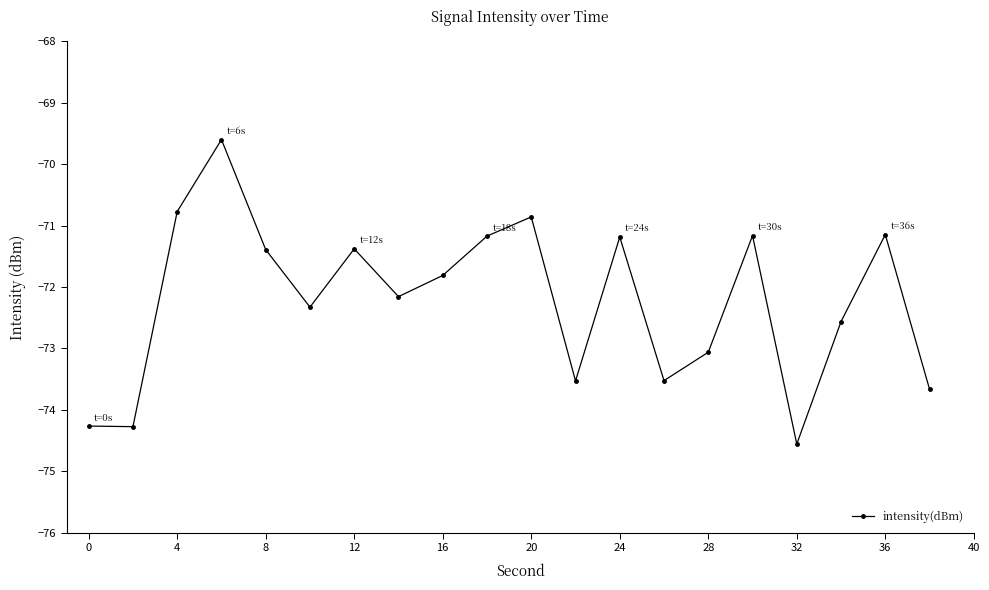

Count the number of categories in the chart.

20